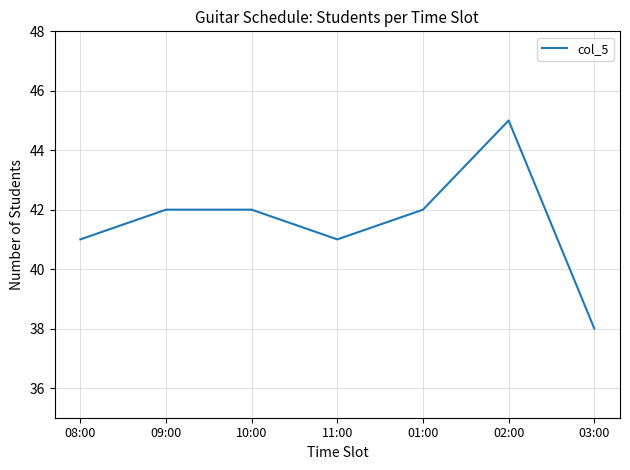

What is the change in value from 01:00 to 03:00?

-4